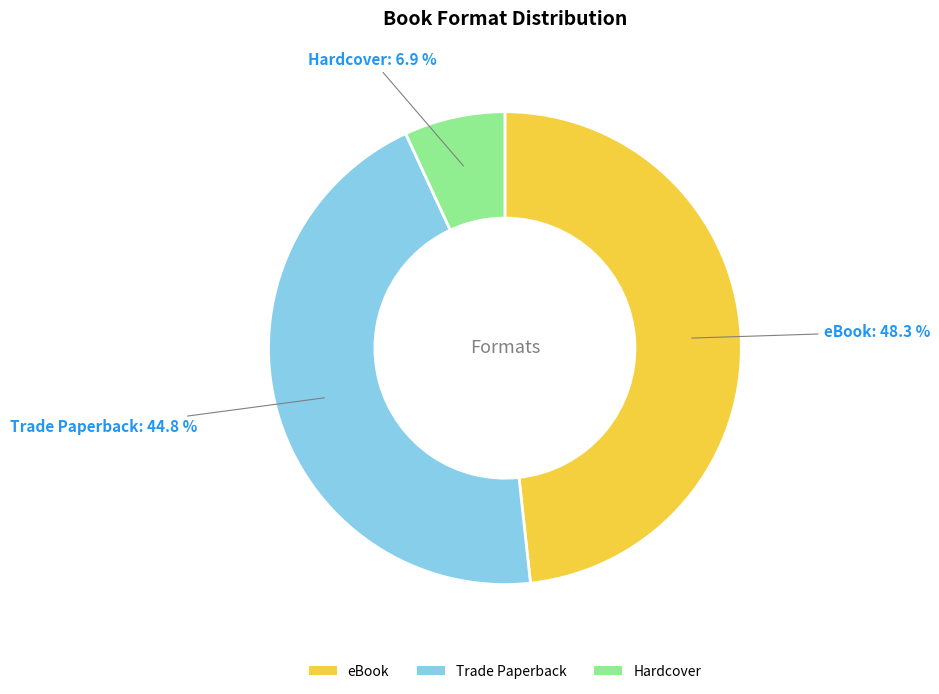

How much of the chart is everything except eBook?

51.7%